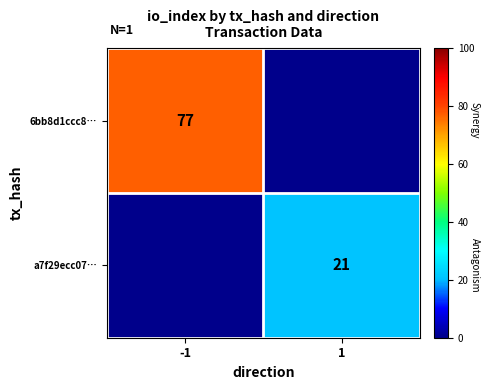

Which category has the lowest value across all series?

1